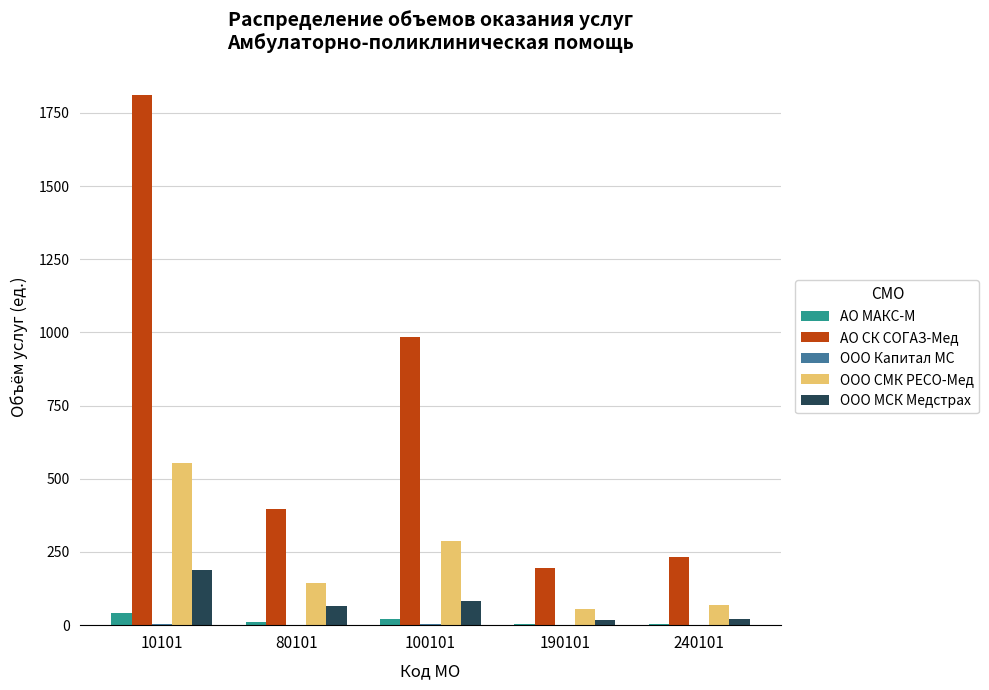

What is the sum of the ООО МСК Медстрах values at 240101 and 100101?

104